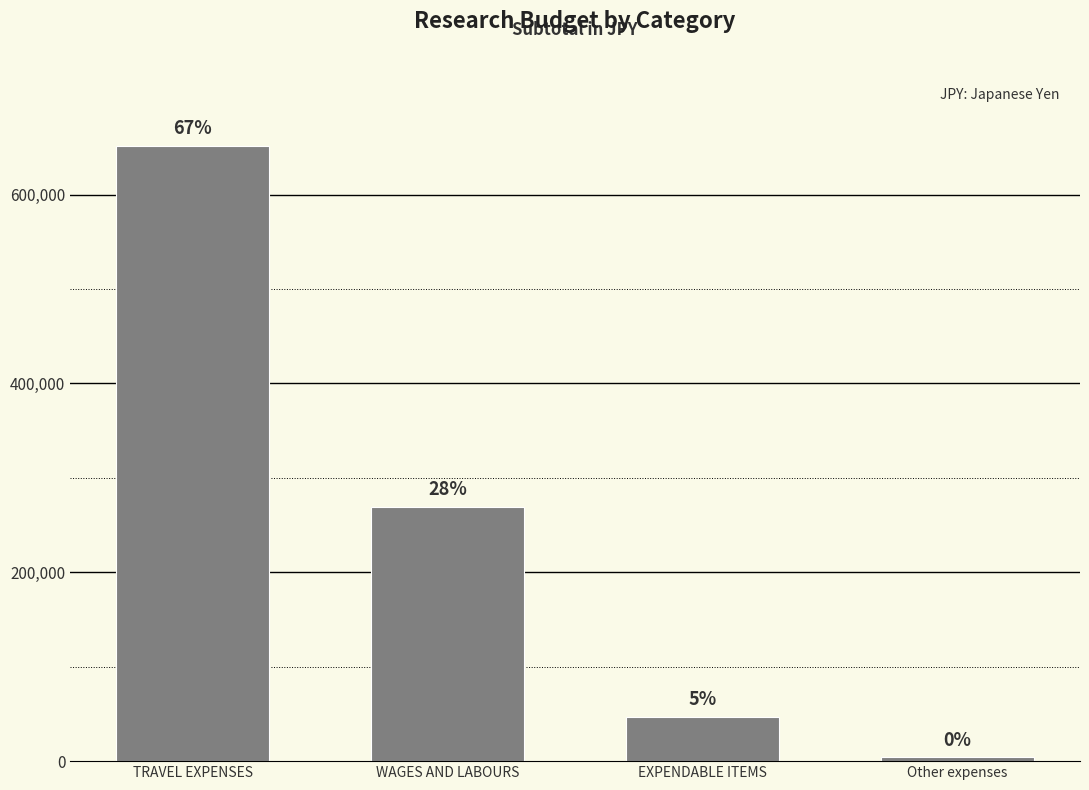

At which label does the data first exceed 269344?

TRAVEL EXPENSES